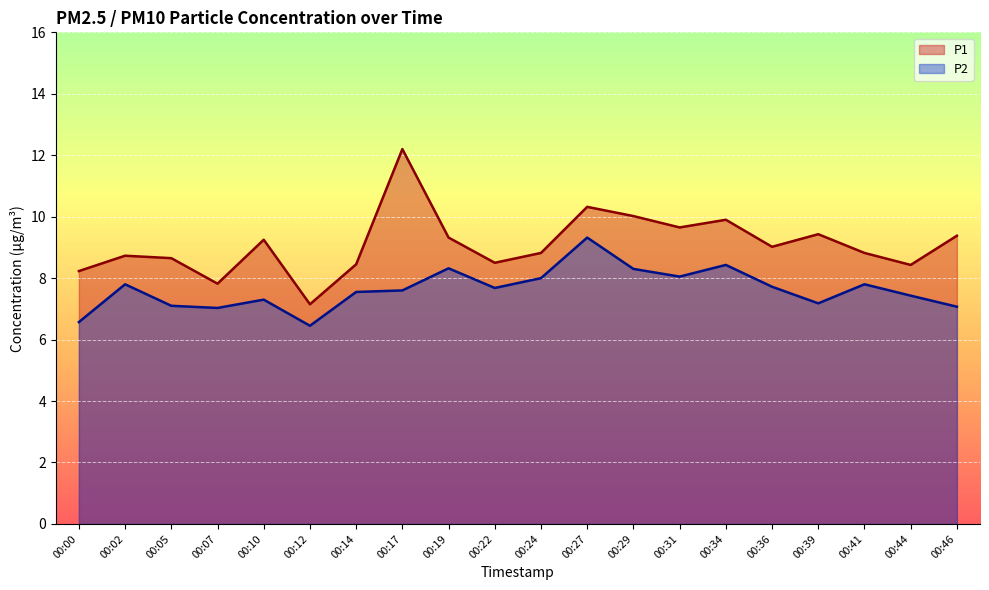

Count the number of categories in the chart.

20